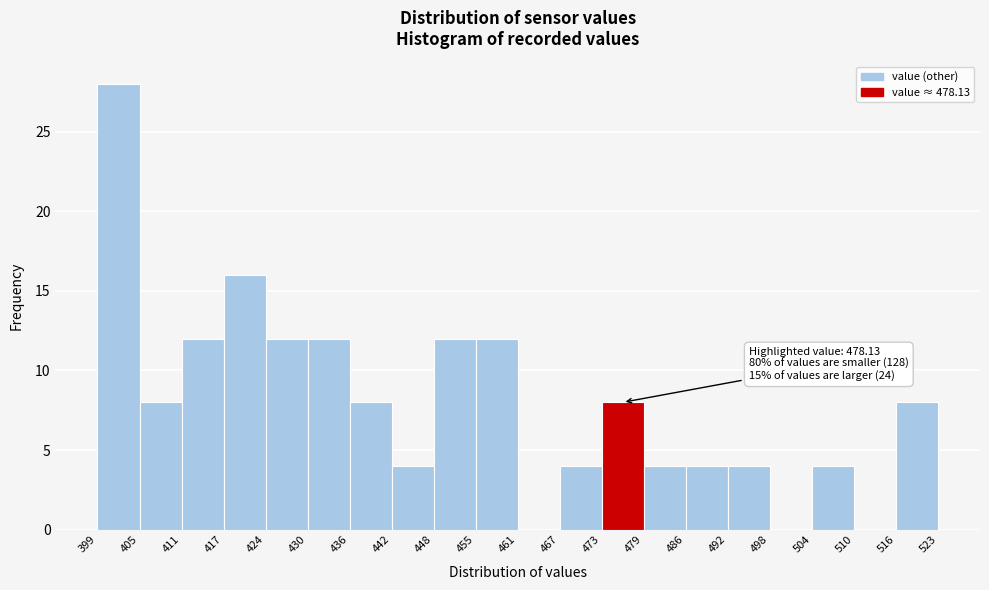

Which range on the x-axis has the tallest bar?

399 to 405